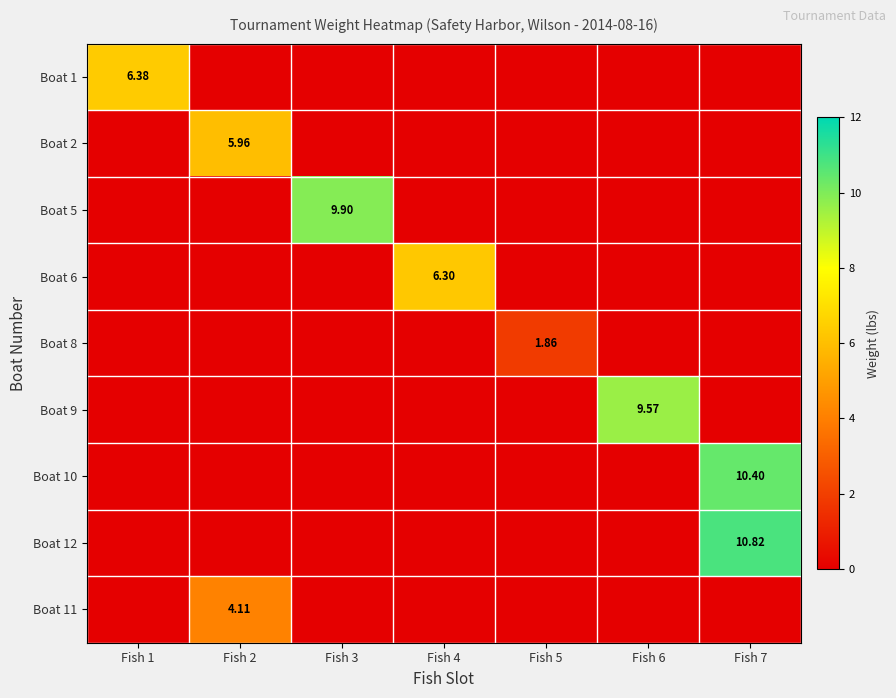

The value of Boat 6 at Fish 4 is 10.7. True or false?

False